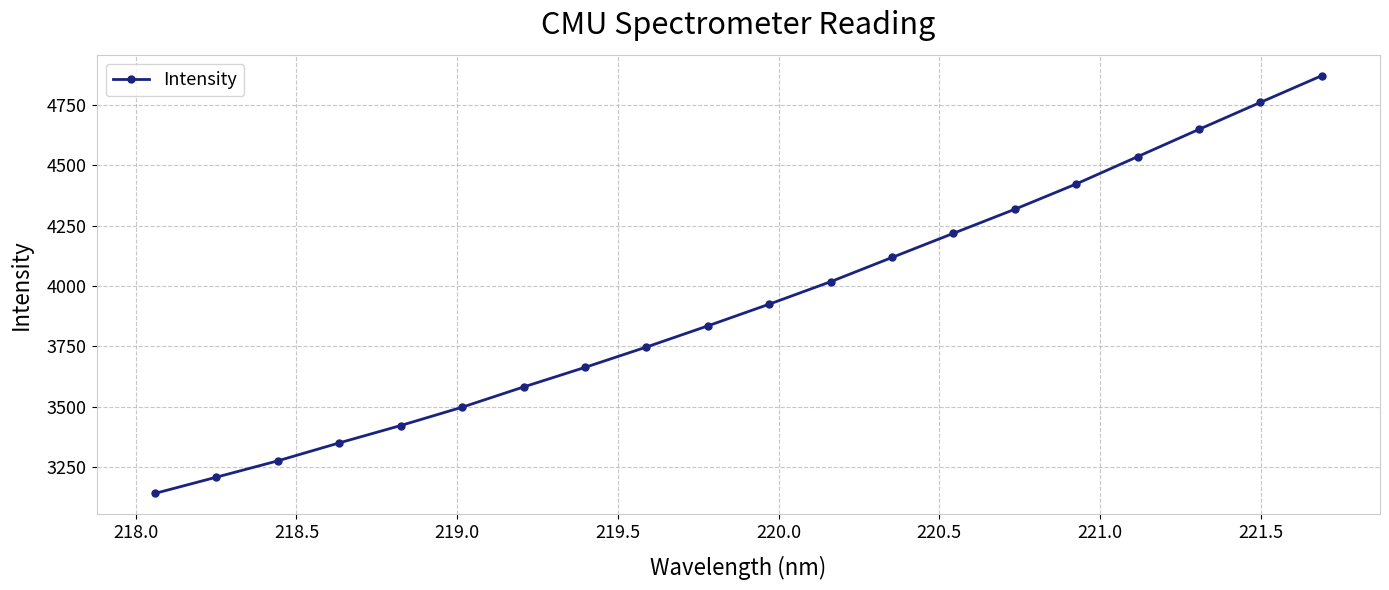

What is the average value?

3928.0